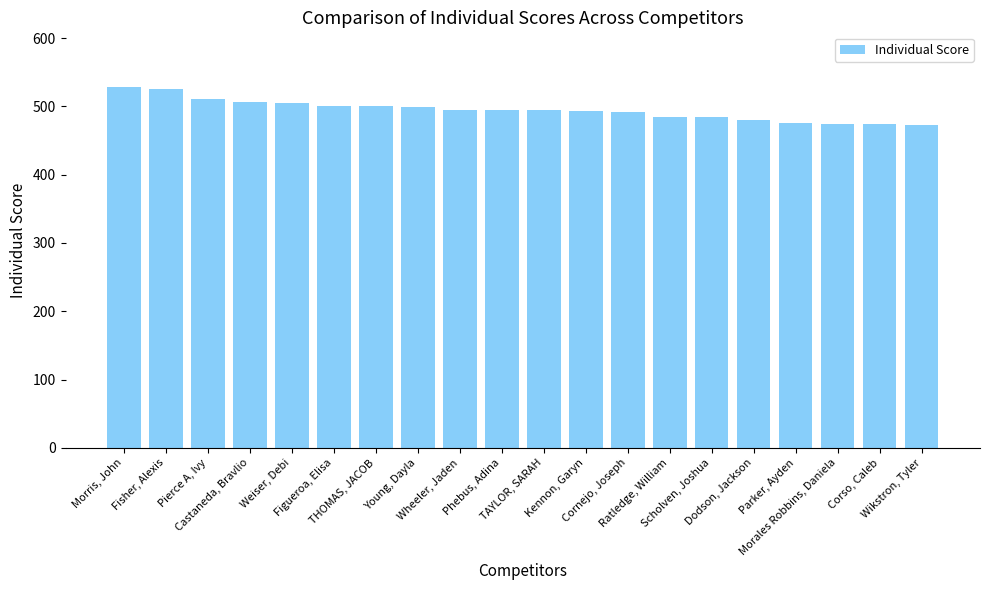

What is the greatest value displayed?

529